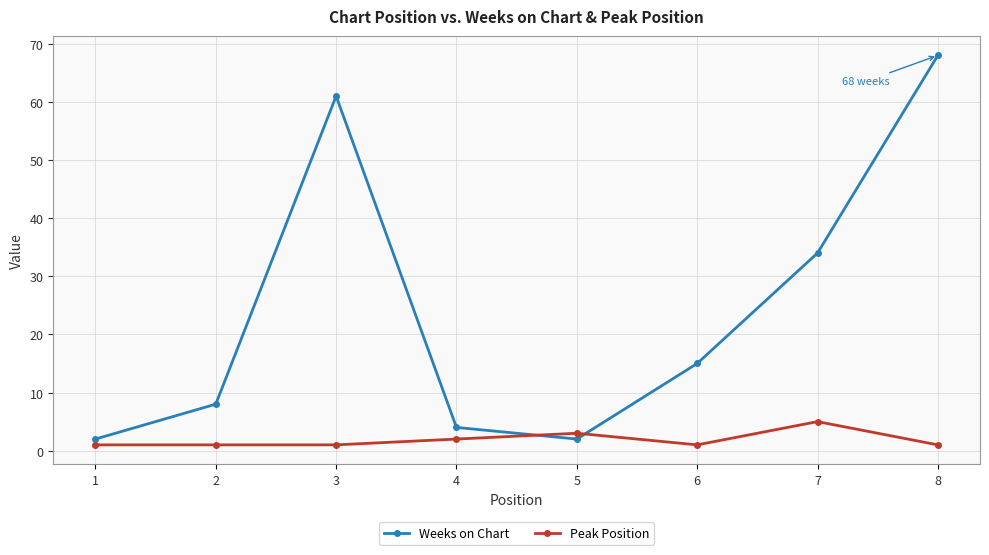

Which series has the widest spread of values?

Weeks on Chart